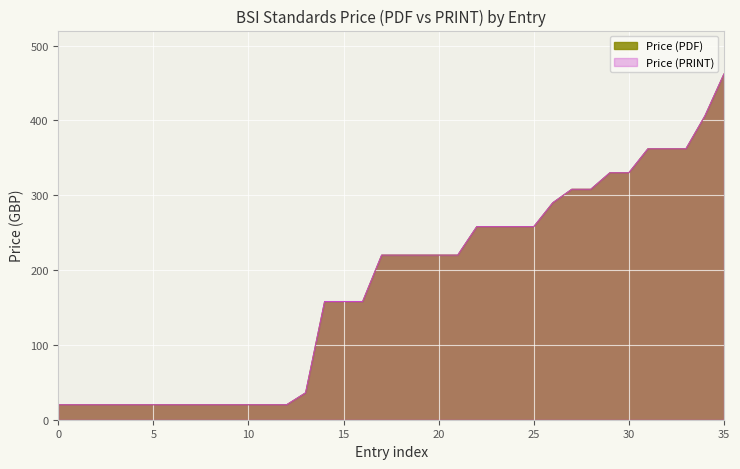

Count the number of categories in the chart.

36